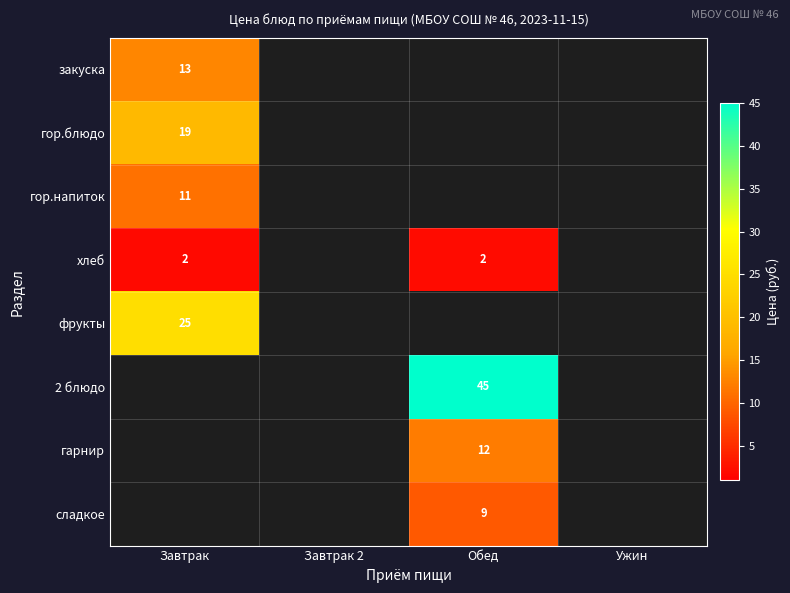

The гор.блюдо series shows 8.1 at Завтрак. True or false?

False